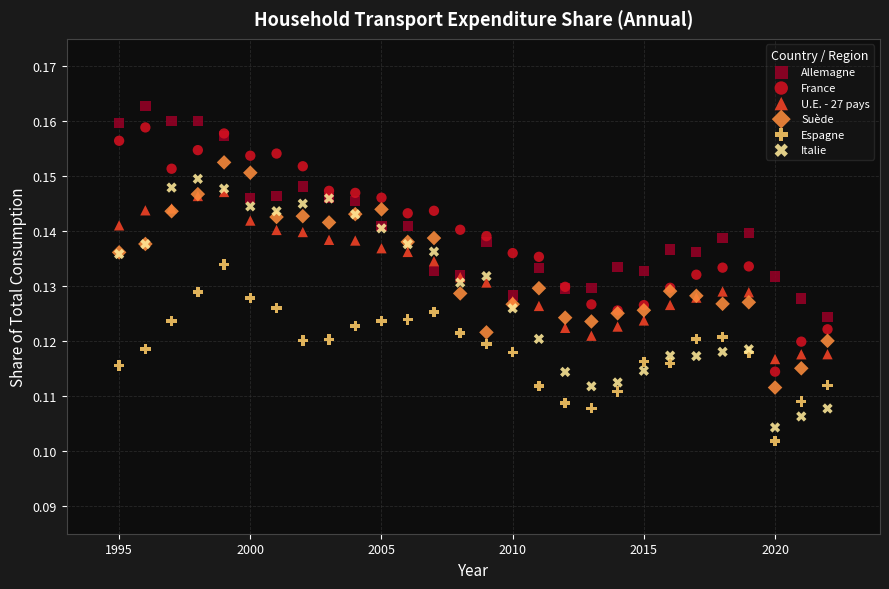

What are all the series names shown in the legend?

Allemagne, France, U.E. - 27 pays, Suède, Espagne, Italie